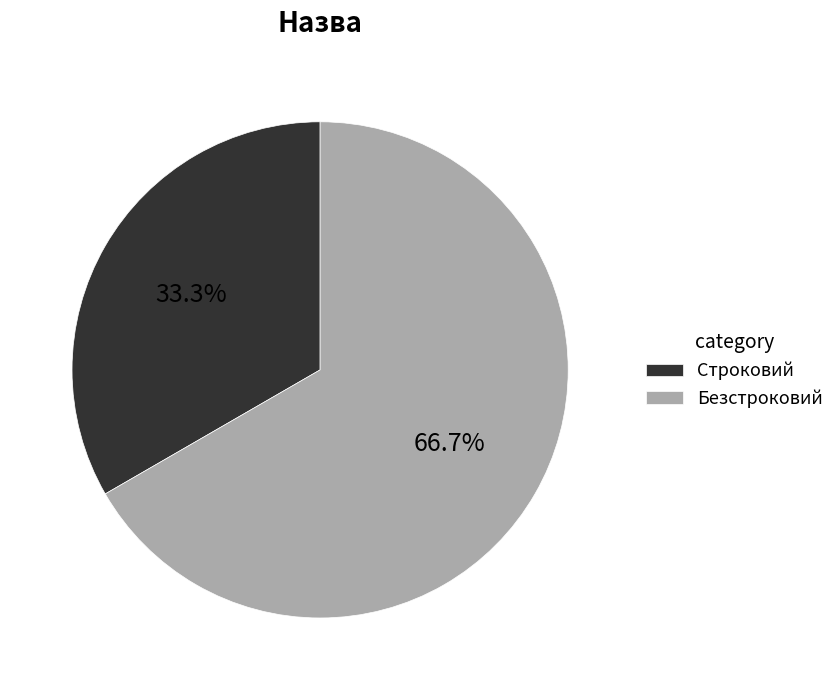

Combined, what portion of the pie is Строковий and Безстроковий?

100.0%